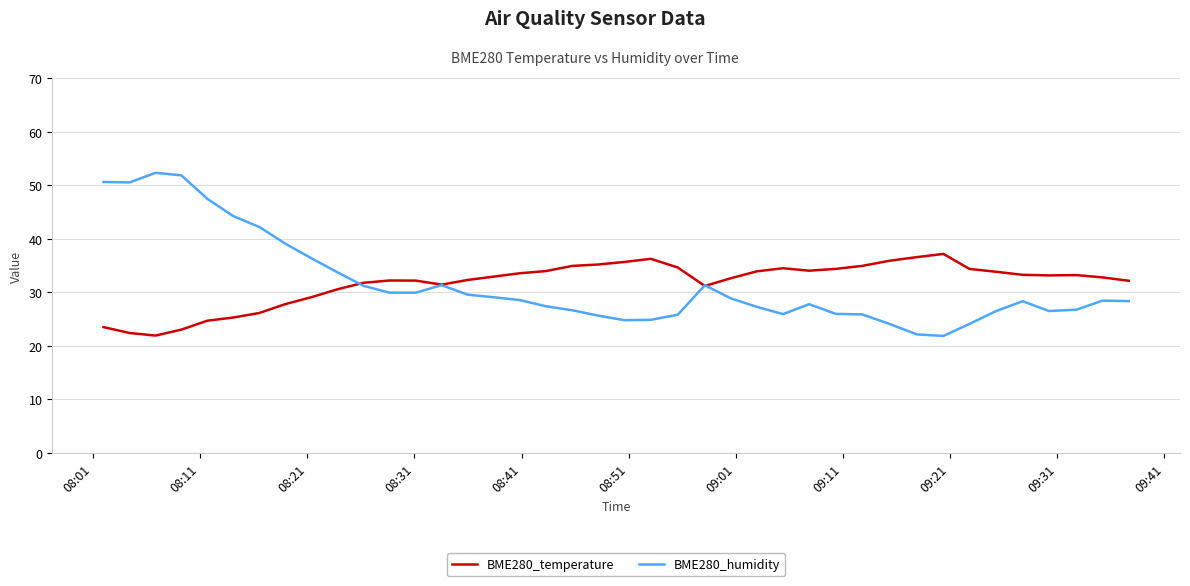

What are all the series names shown in the legend?

BME280_temperature, BME280_humidity